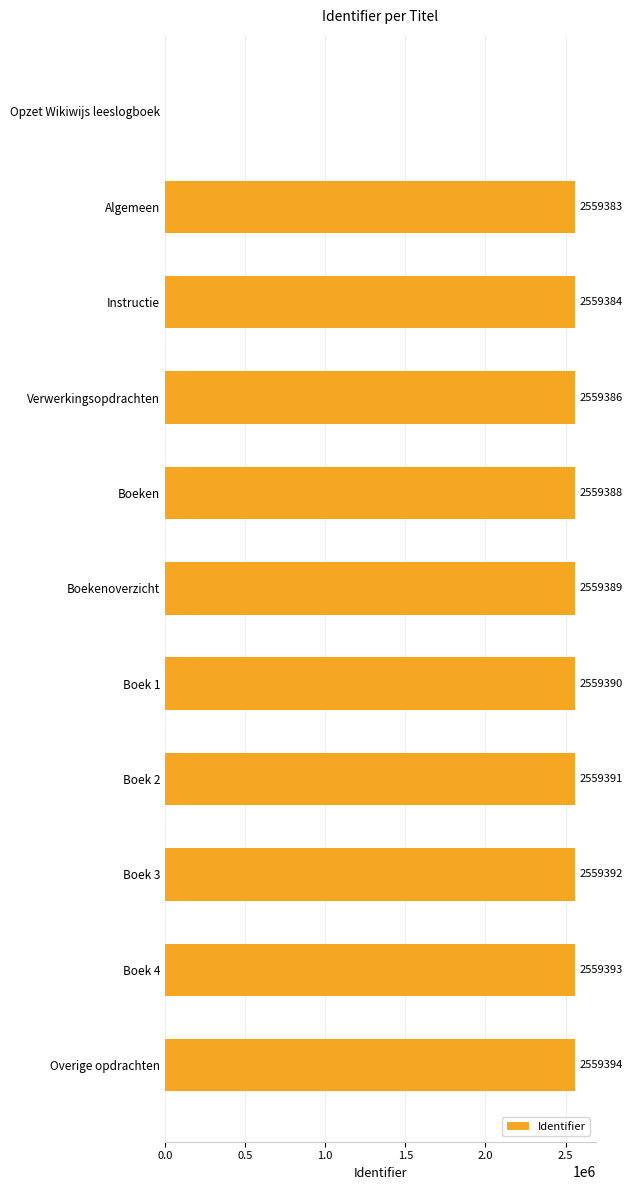

What is the sum of the values at Boek 1 and Boeken?

5118778